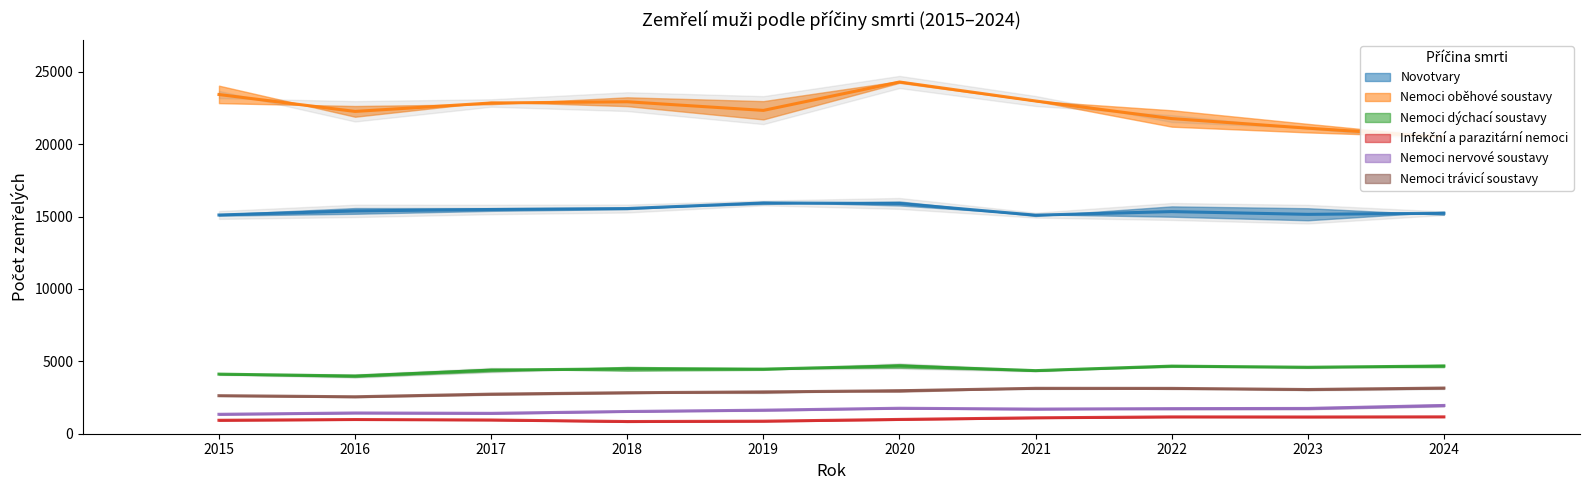

What is the average value of the Nemoci dýchací soustavy series?

4440